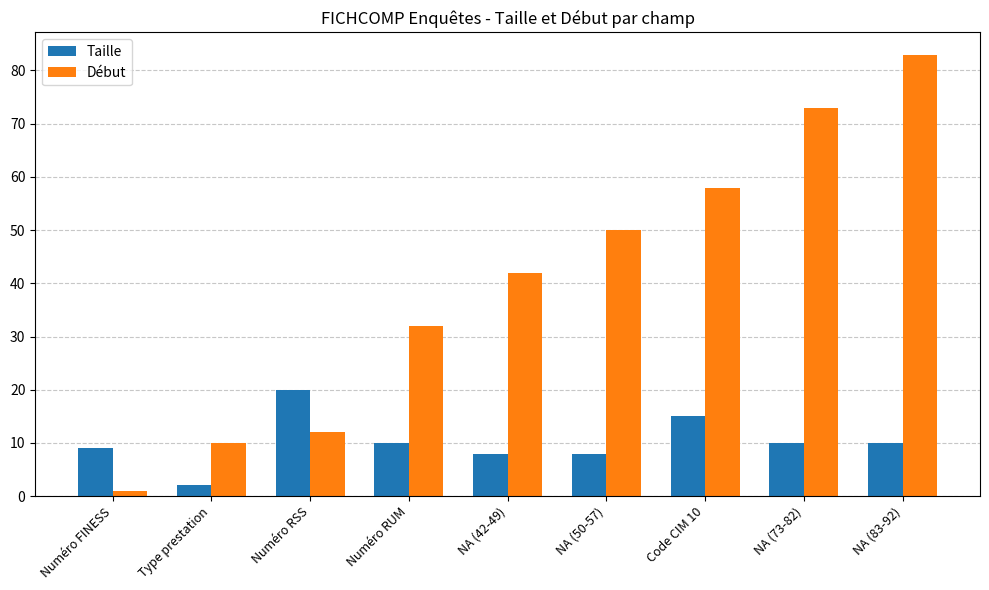

What is the label of the 9th bar from the right?

Numéro FINESS